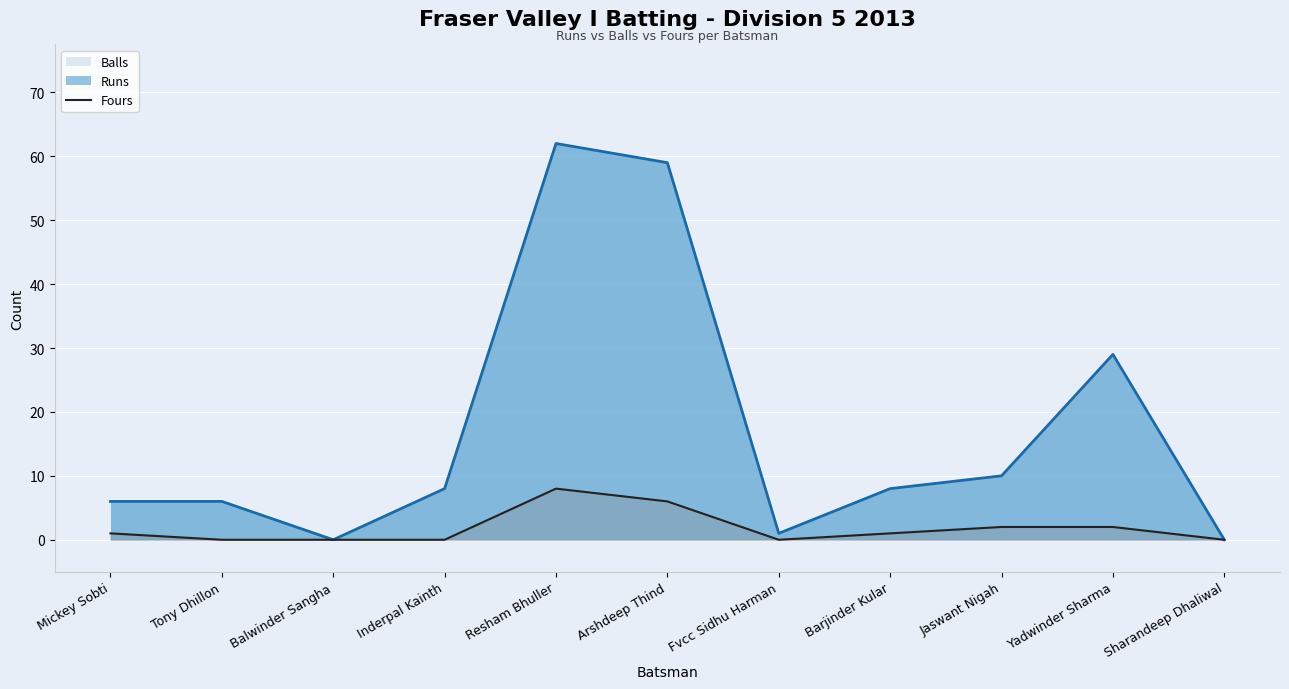

How many interior local peaks (higher than both neighbors) does the data have?

1